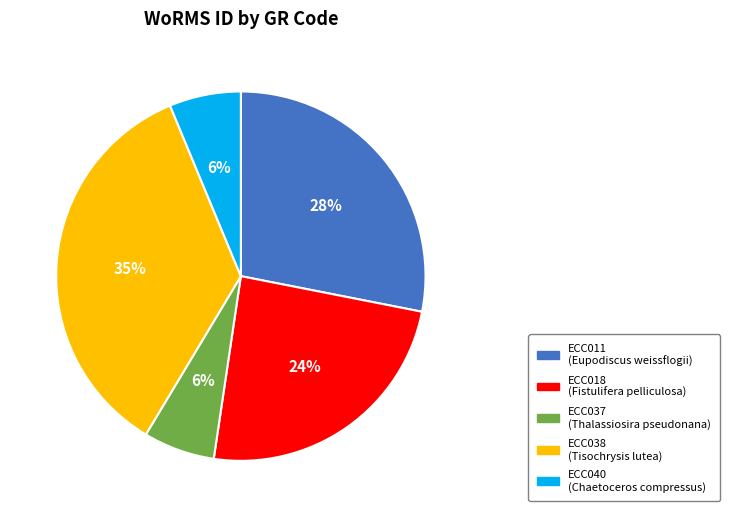

Is the sum of ECC038 and ECC018 greater than half?

Yes